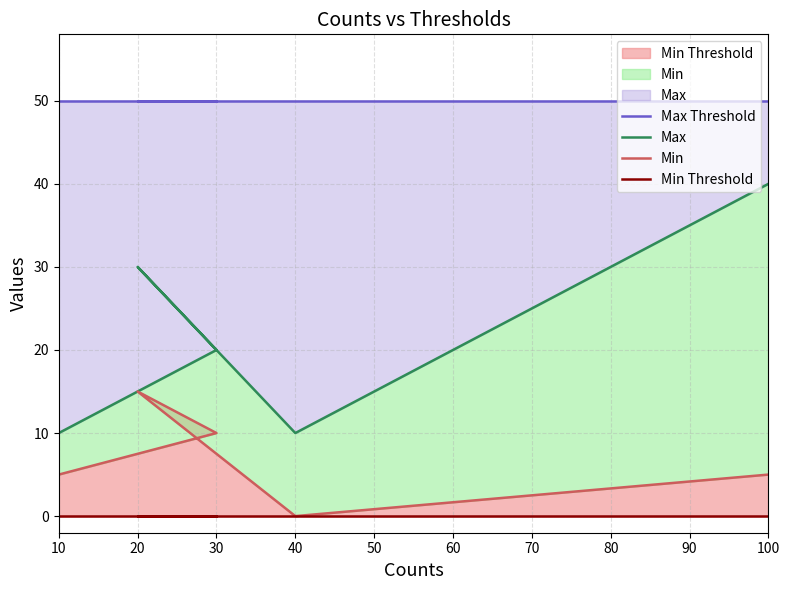

At how many categories does at least one series exceed 1?

5